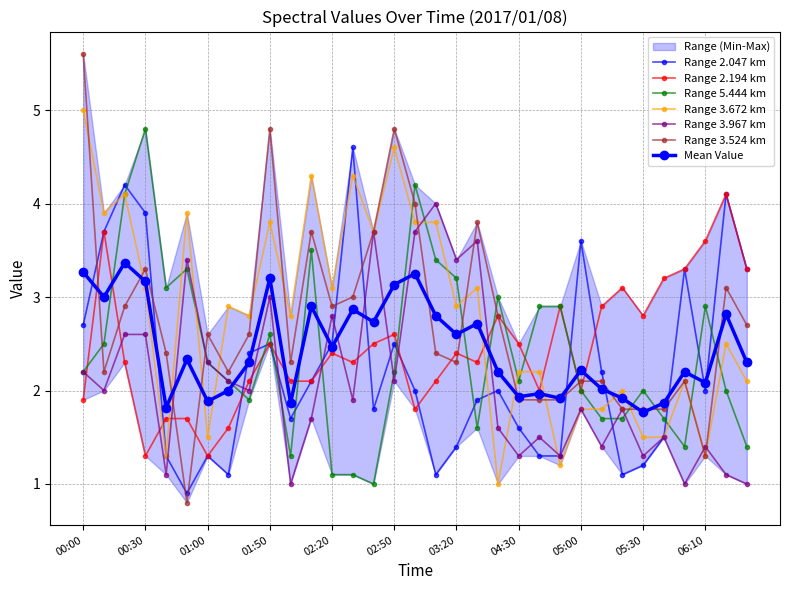

Where is the first local minimum for 2.194?

00:30